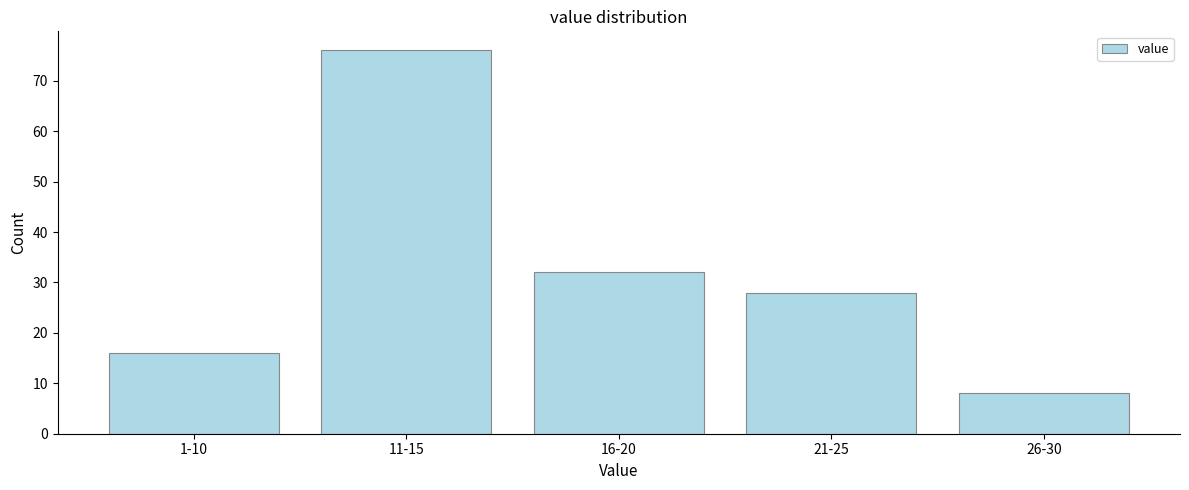

Reading left to right, what are all the values shown in this chart?

16	76	32	28	8